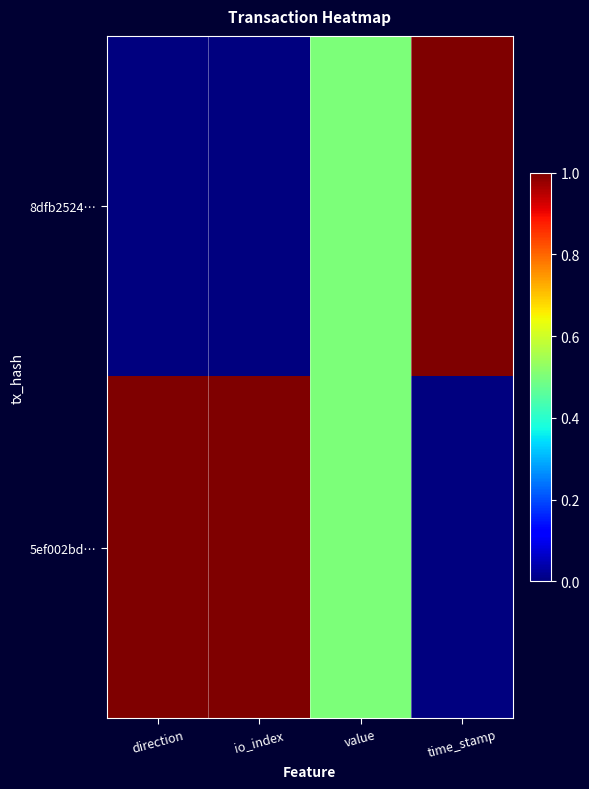

Which category has the lowest value across all series?

direction